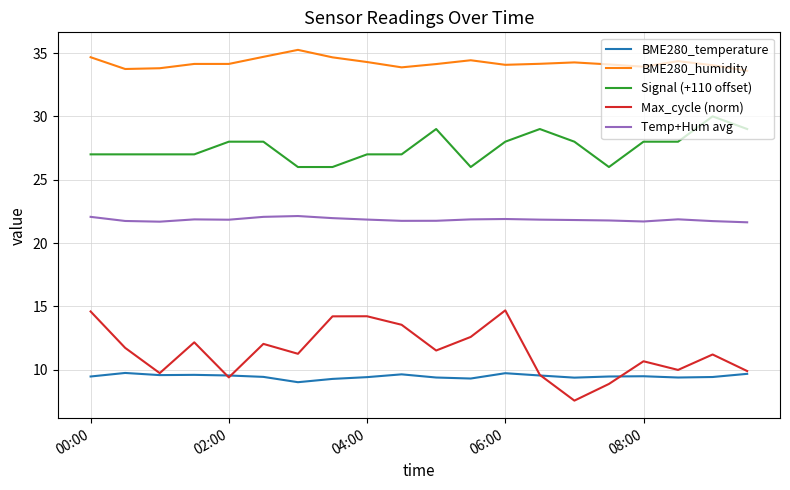

True or false: BME280_humidity and Temp+Hum avg cross at least once.

False